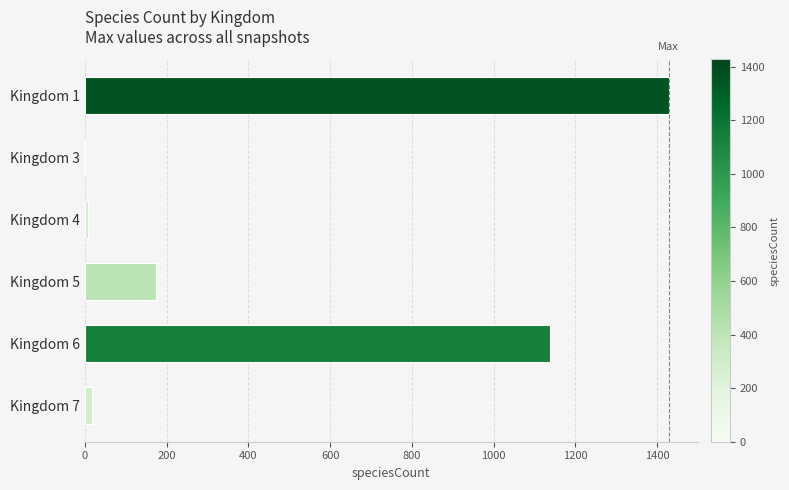

Reading top to bottom, list all the values displayed in this chart.

Kingdom 1=1428	Kingdom 3=1	Kingdom 4=7	Kingdom 5=173	Kingdom 6=1138	Kingdom 7=18